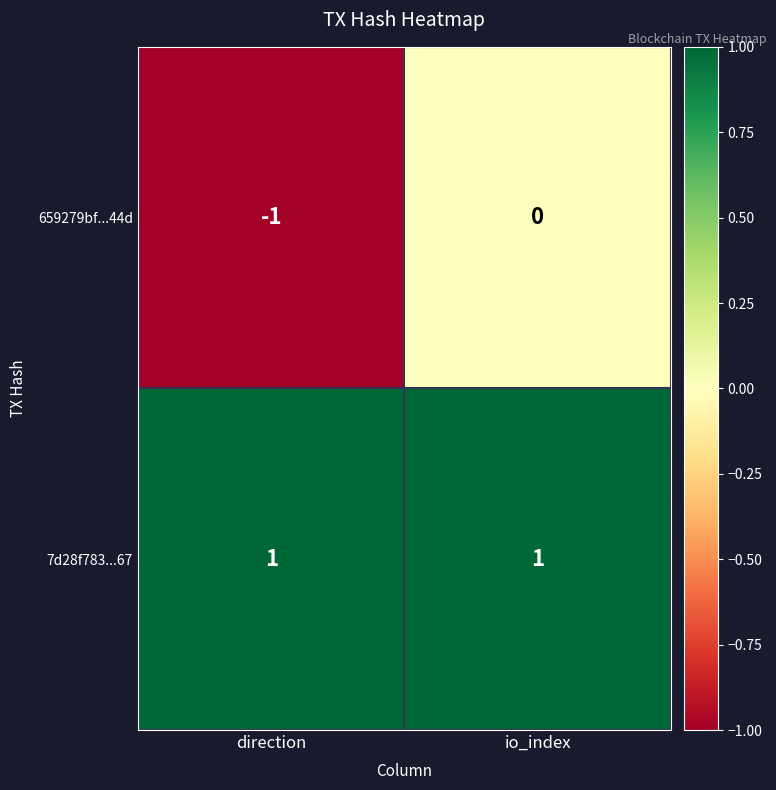

Reading left to right, transcribe all the data shown in this chart.

659279bf...44d: -1	0
7d28f783...67: 1	1